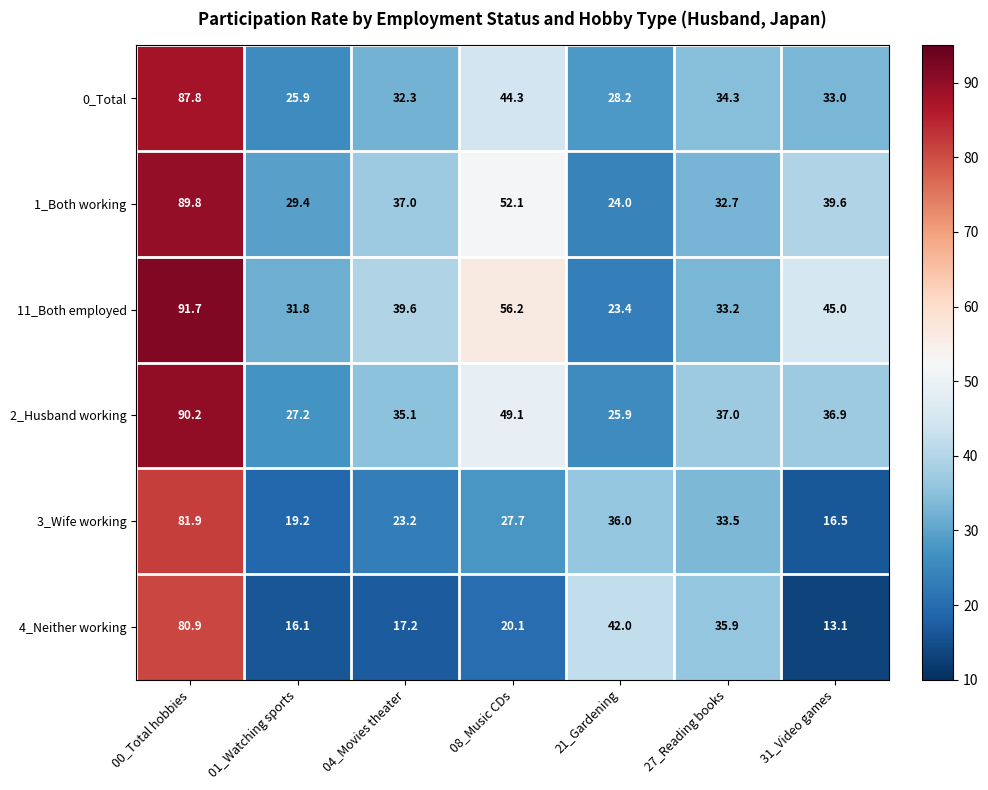

What is the average value of the 0_Total series?

40.8